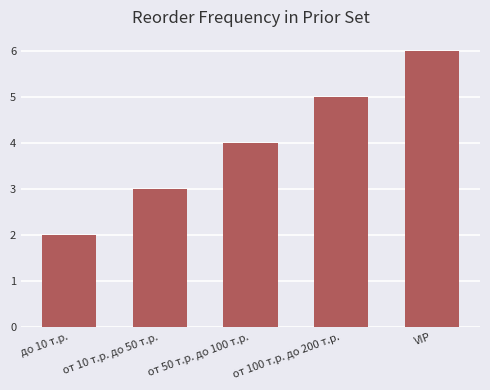

Reading left to right, what are all the values shown in this chart?

до 10 т.р.=2	от 10 т.р. до 50 т.р.=3	от 50 т.р. до 100 т.р.=4	от 100 т.р. до 200 т.р.=5	VIP=6